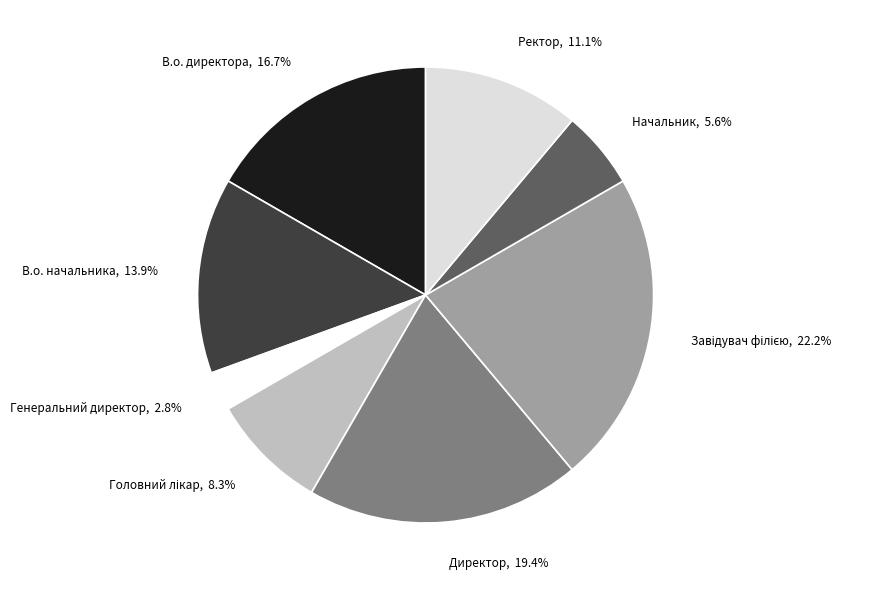

Is there a majority slice in this chart?

No